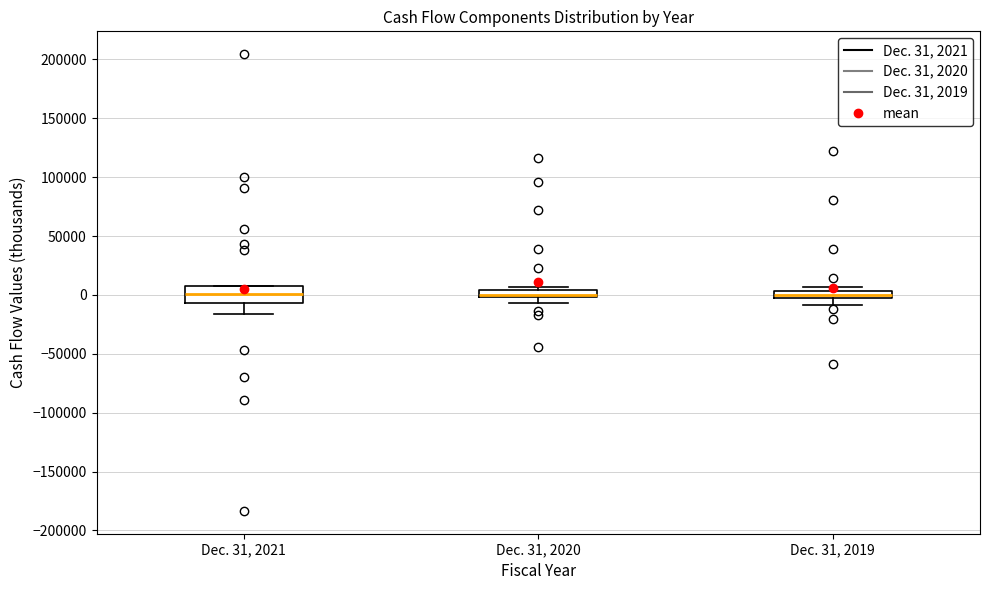

Where does the median line of the box for Dec. 31, 2021 sit on the y-axis? The values are not printed on the chart, so give them approximately, as read against the axis.

0